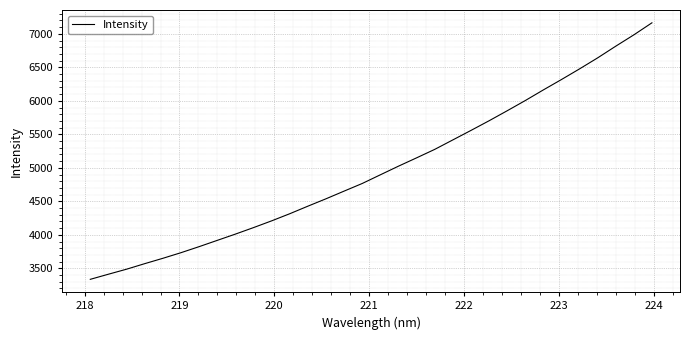

What is the sum of all values?

159396.7